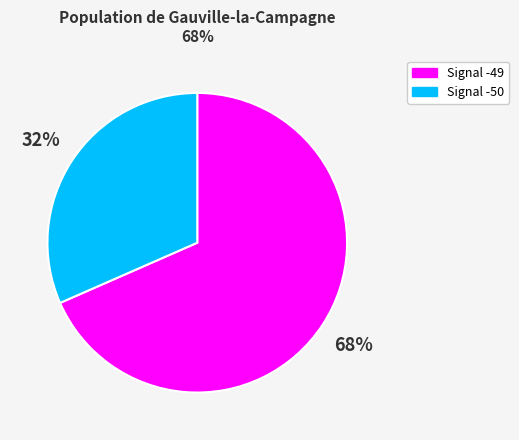

Is the sum of Signal -50 and Signal -49 greater than half?

Yes